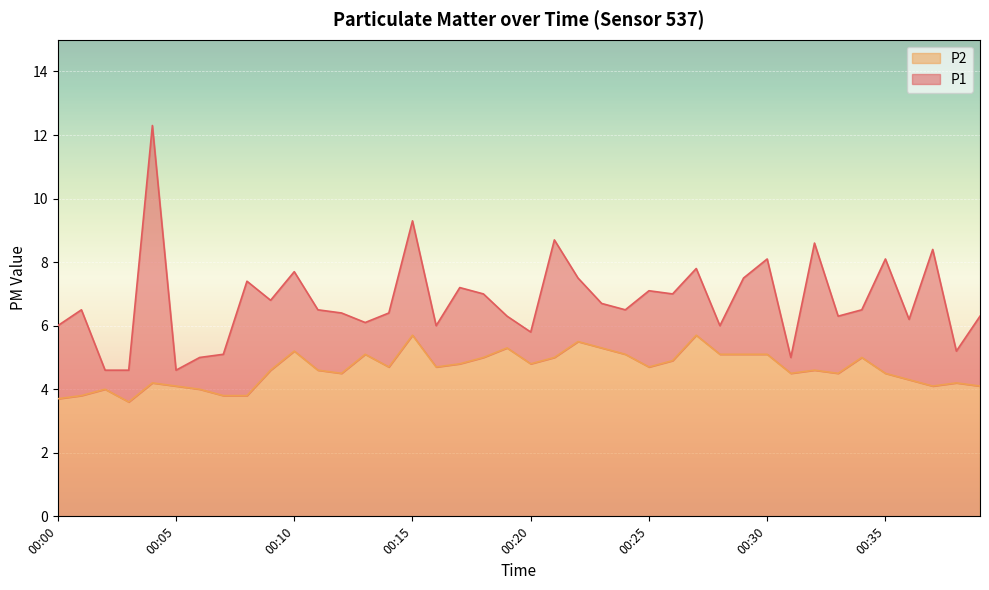

Reading right to left, extract all data points from this chart.

P1: 6.3	5.2	8.4	6.2	8.1	6.5	6.3	8.6	5.0	8.1	7.5	6.0	7.8	7.0	7.1	6.5	6.7	7.5	8.7	5.8	6.3	7.0	7.2	6.0	9.3	6.4	6.1	6.4	6.5	7.7	6.8	7.4	5.1	5.0	4.6	12.3	4.6	4.6	6.5	6.0
P2: 4.1	4.2	4.1	4.3	4.5	5.0	4.5	4.6	4.5	5.1	5.1	5.1	5.7	4.9	4.7	5.1	5.3	5.5	5.0	4.8	5.3	5.0	4.8	4.7	5.7	4.7	5.1	4.5	4.6	5.2	4.6	3.8	3.8	4.0	4.1	4.2	3.6	4.0	3.8	3.7